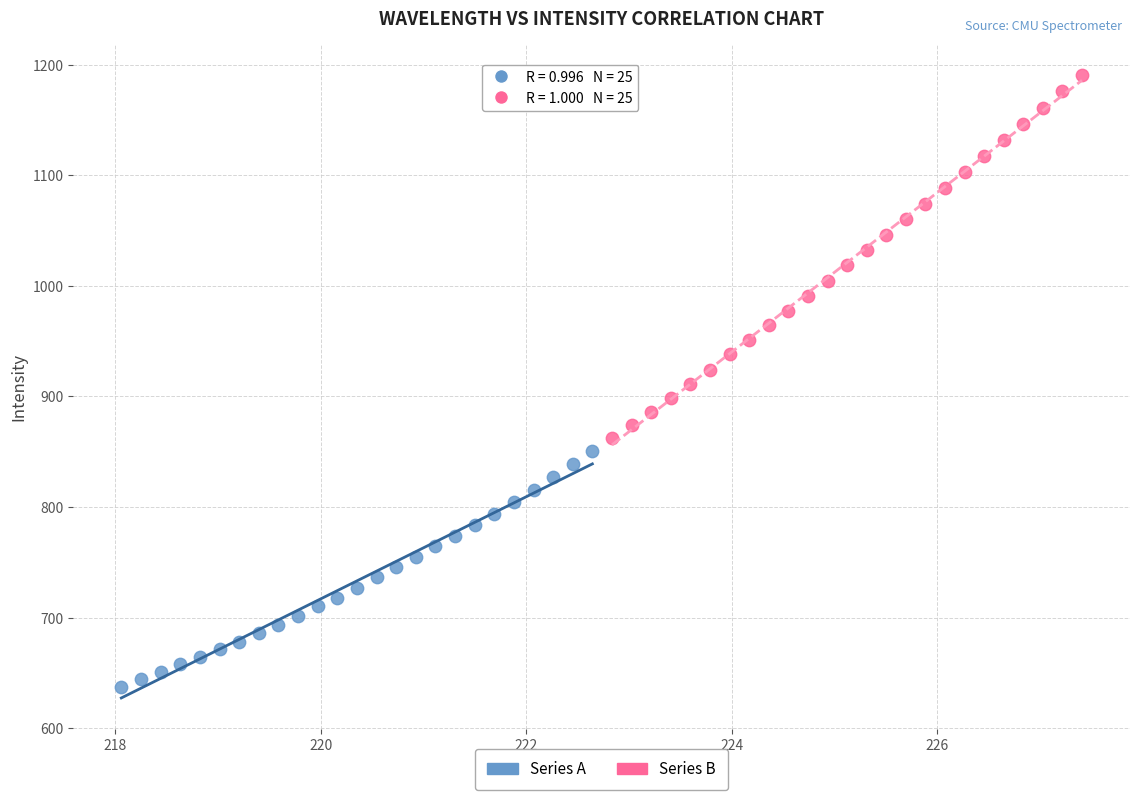

Which series has the largest Y range (max minus min)?

Series B